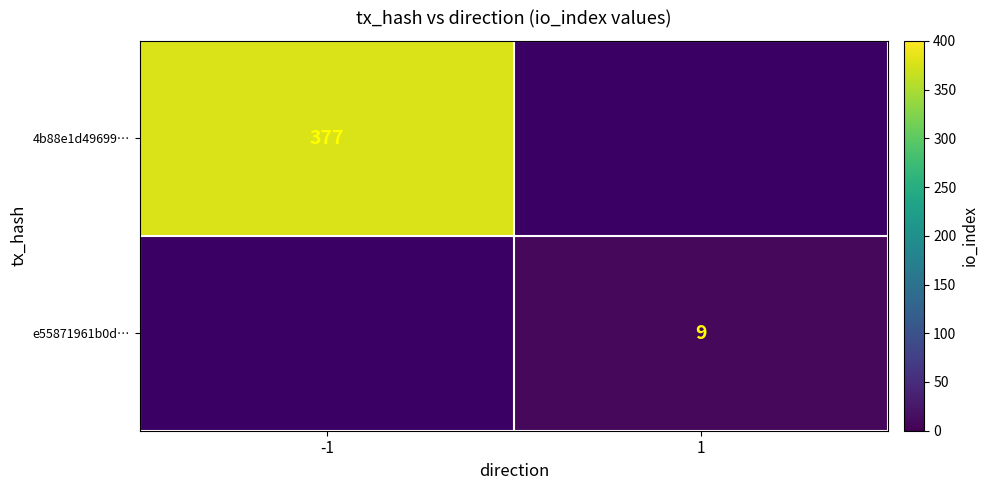

What is the smallest value displayed?

9.0